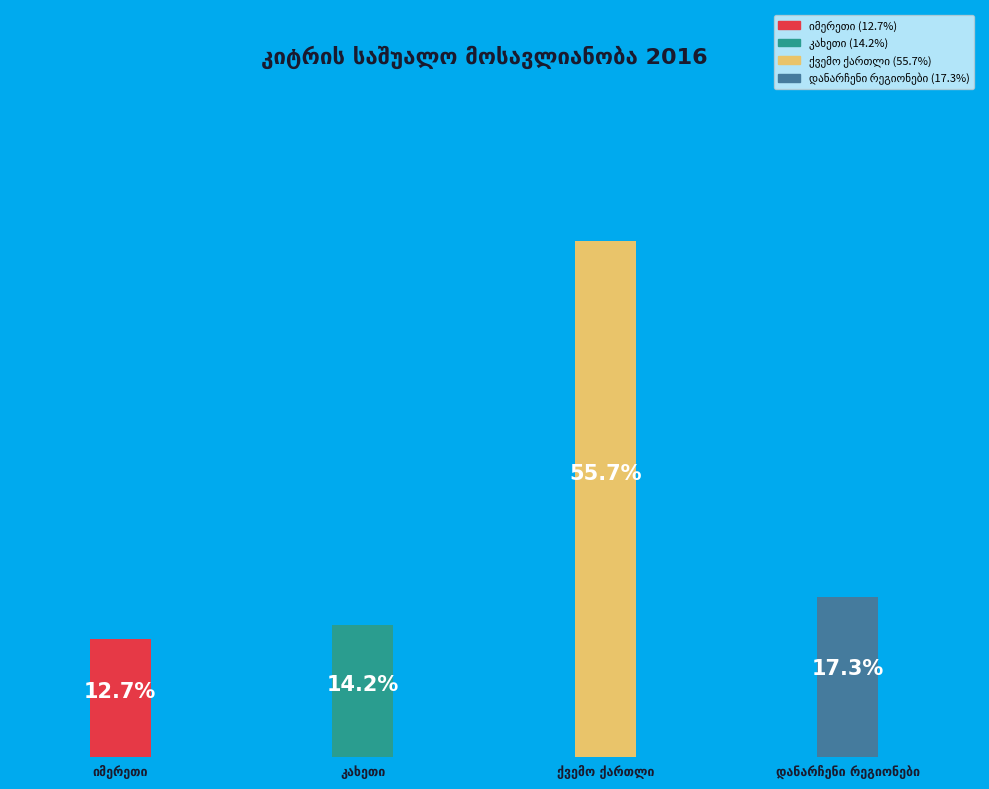

To the nearest percent, what is the combined percentage of კახეთი and დანარჩენი რეგიონები?

32%